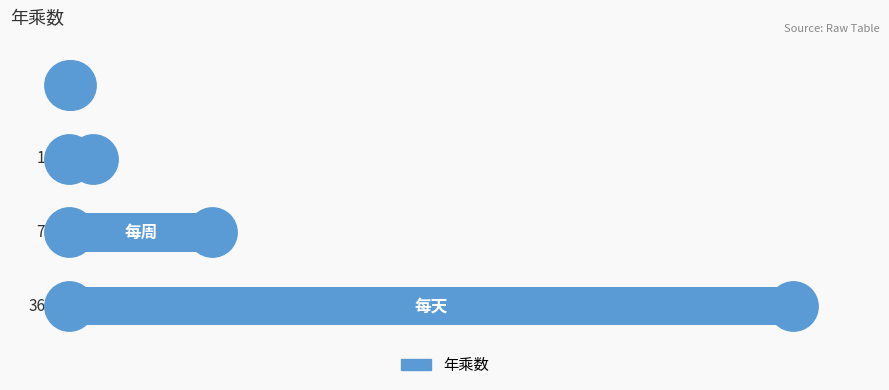

Are the bars horizontal?

Yes